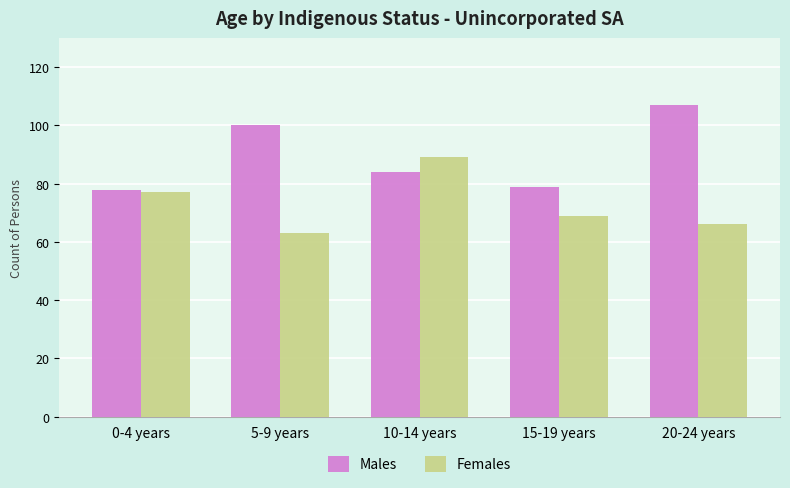

What is the lowest value of the Females series?

63